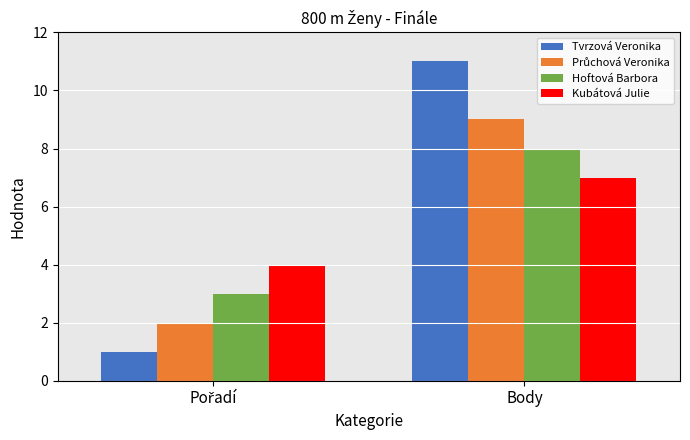

What is the sum of all Hoftová Barbora values?

11